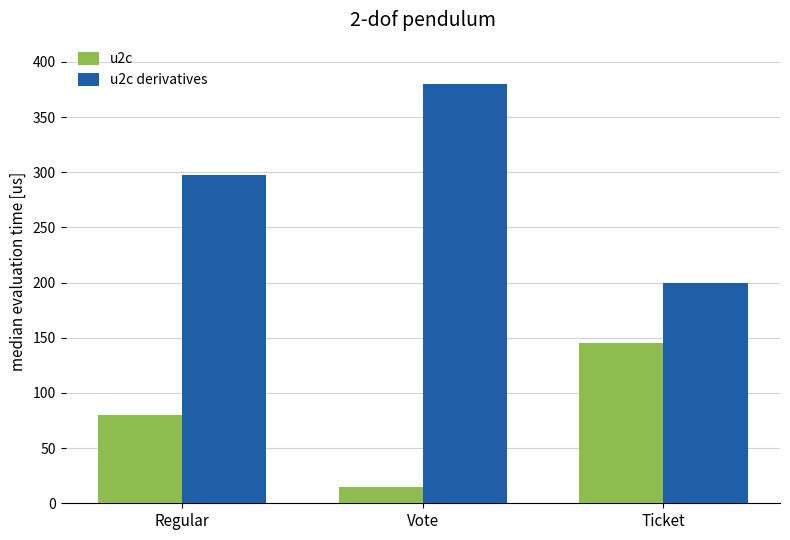

Which series has the largest range (max minus min)?

u2c derivatives